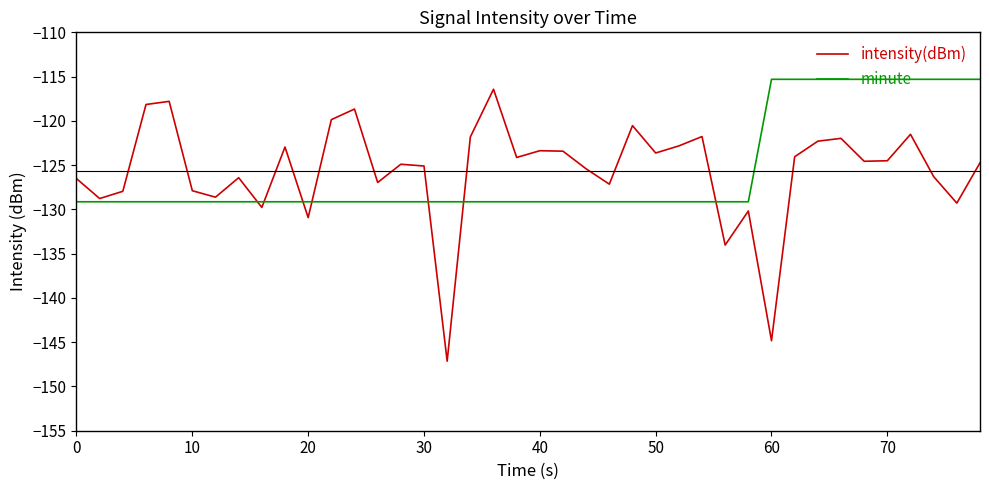

Which series has the largest range (max minus min)?

intensity(dBm)